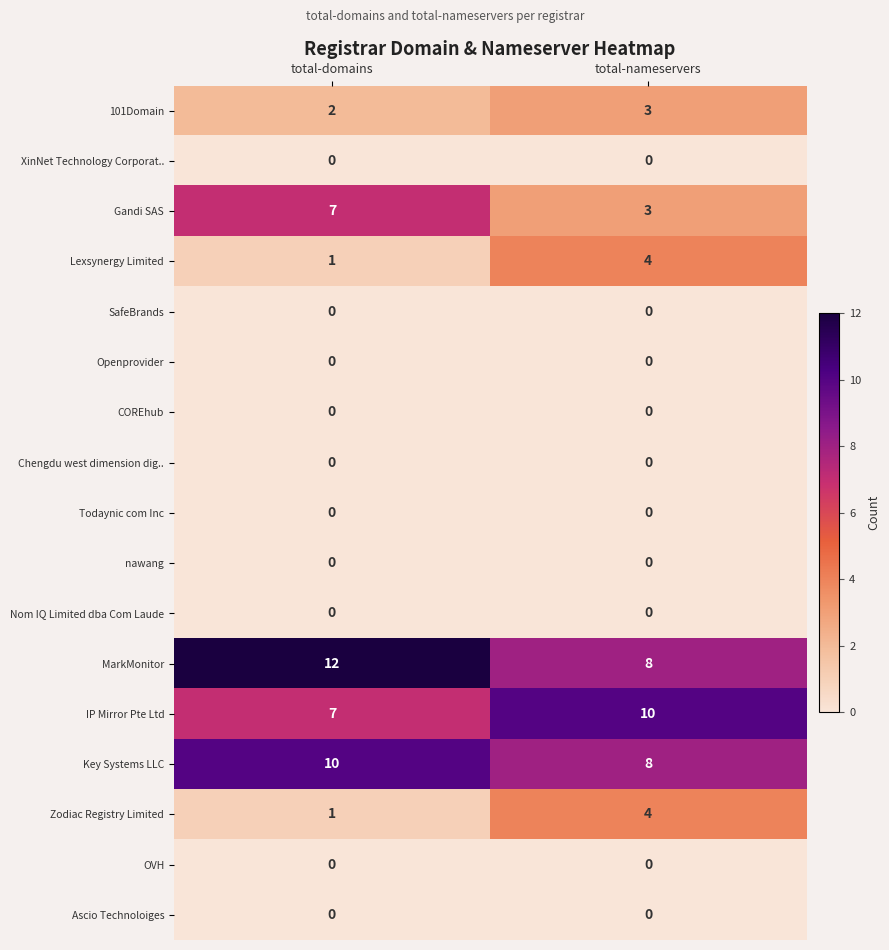

Which category has the highest value in the 101Domain series?

total-nameservers